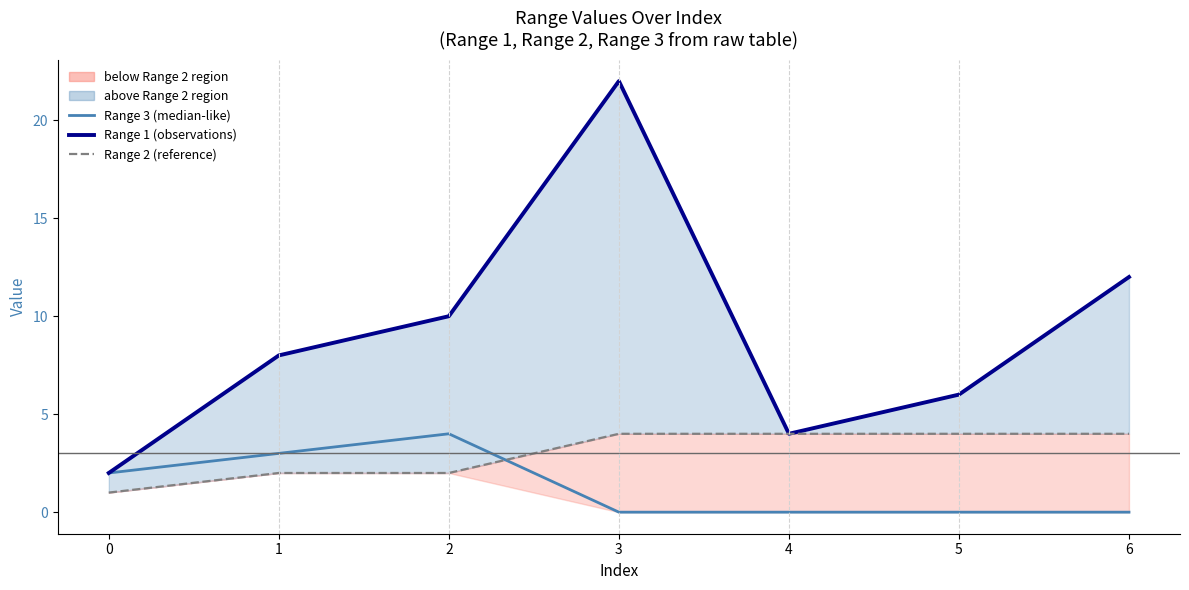

Rank the categories by Range 3 (median-like) value from lowest to highest.

3, 4, 5, 6, 0, 1, 2